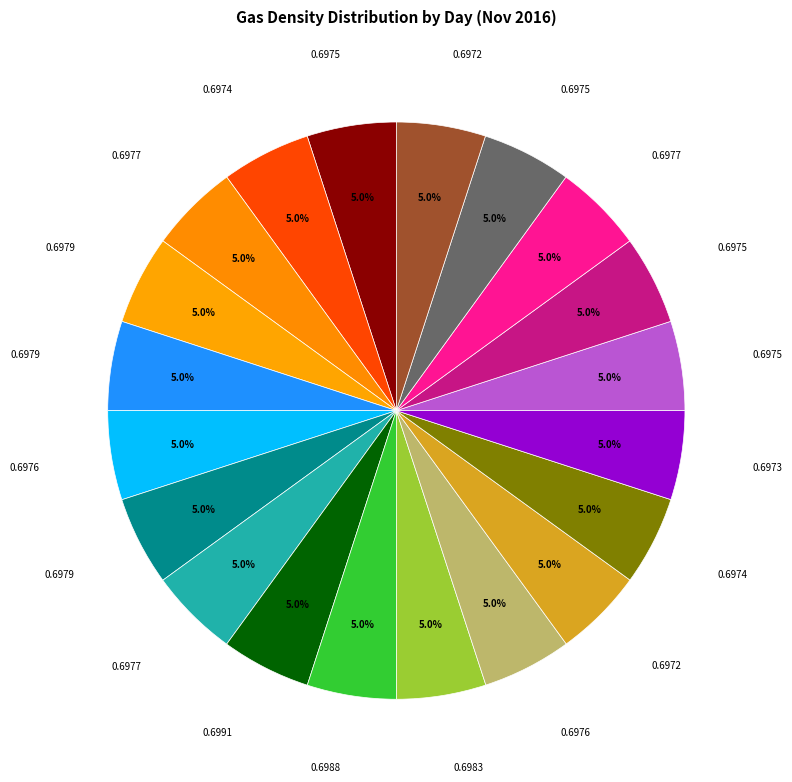

Count the number of slices in the pie.

20